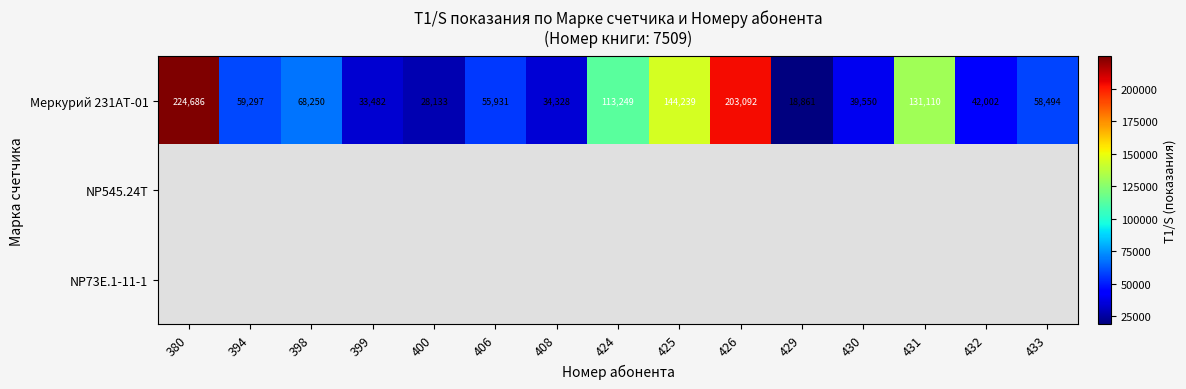

What is the greatest value displayed?

224686.0